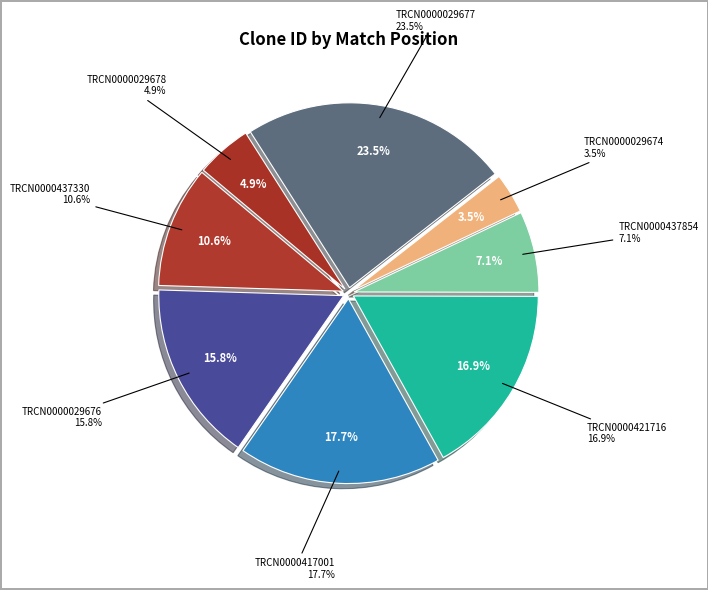

Rank the categories by value from highest to lowest.

TRCN0000029677, TRCN0000417001, TRCN0000421716, TRCN0000029676, TRCN0000437330, TRCN0000437854, TRCN0000029678, TRCN0000029674